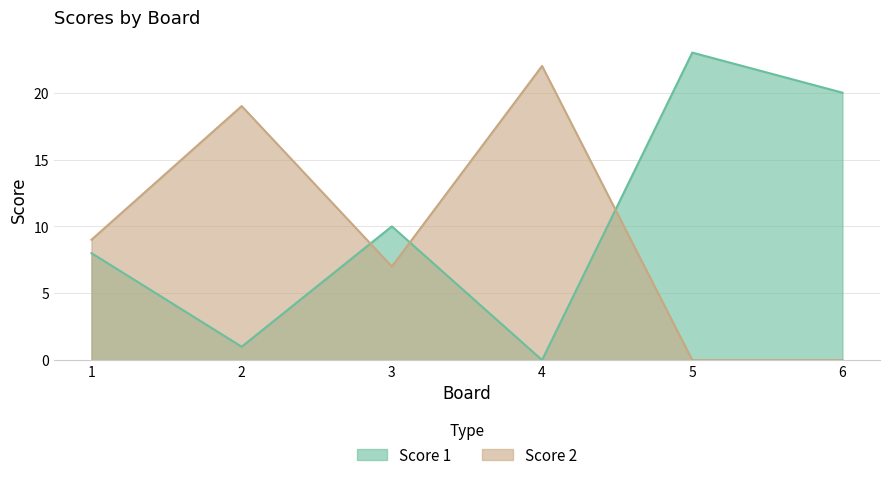

How many lines are shown in the chart?

2